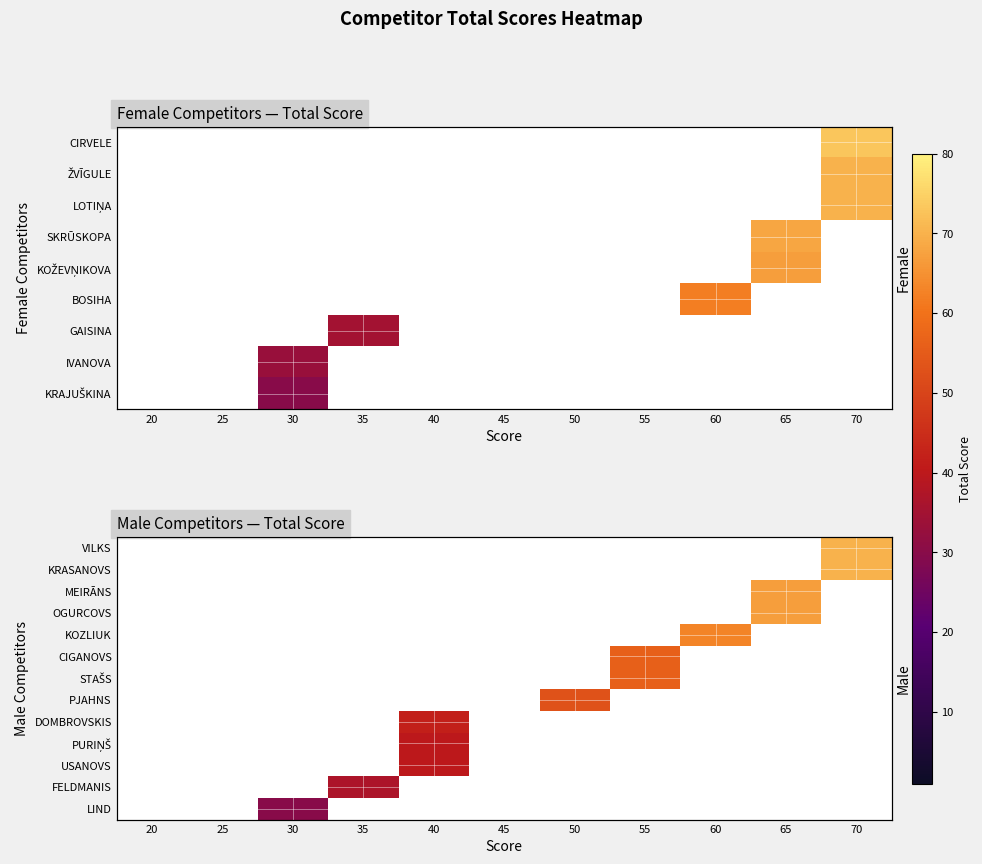

List the labels in order of PJAHNS value, largest first.

50, 20, 25, 30, 35, 40, 45, 55, 60, 65, 70